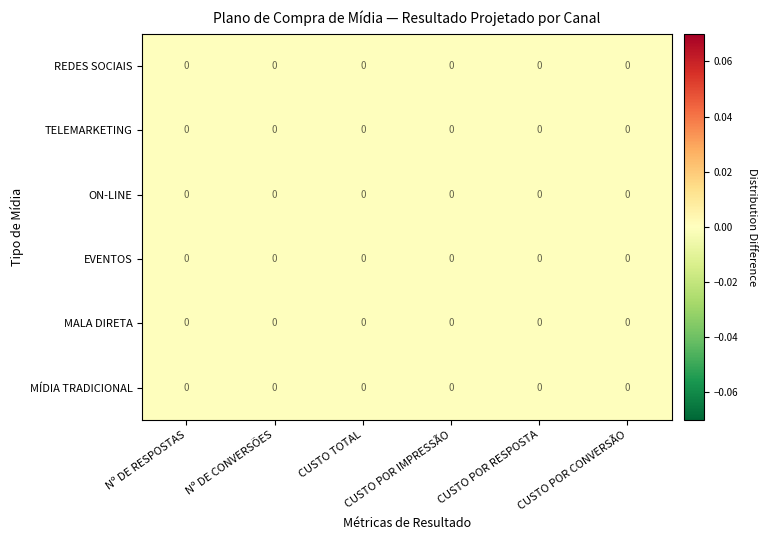

Count the number of categories in the chart.

6